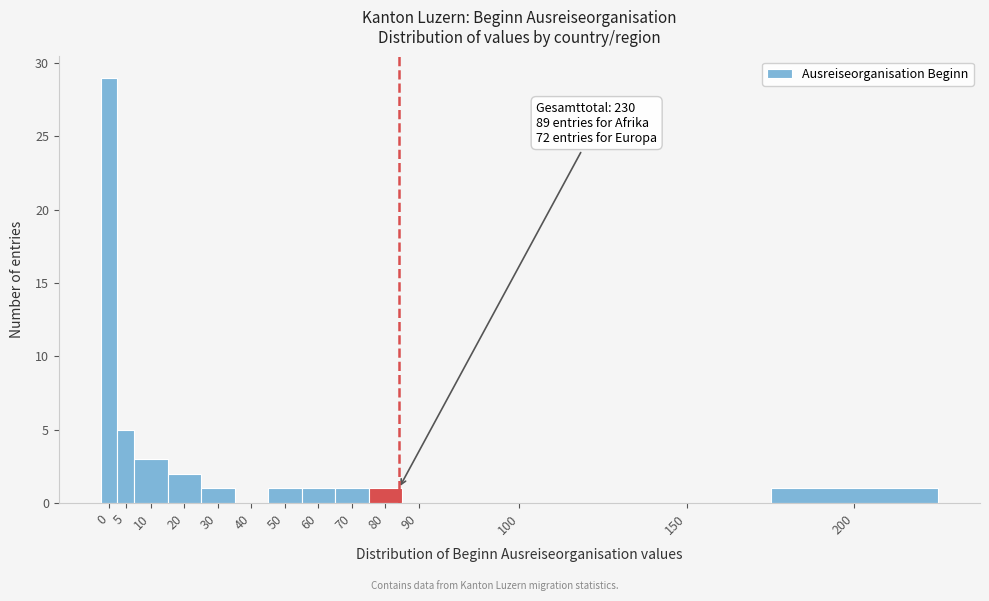

Reading left to right, transcribe all the data shown in this chart.

0=29	5=5	10=3	20=2	30=1	40=0	50=1	60=1	70=1	80=1	90=0	100=0	150=0	200=1